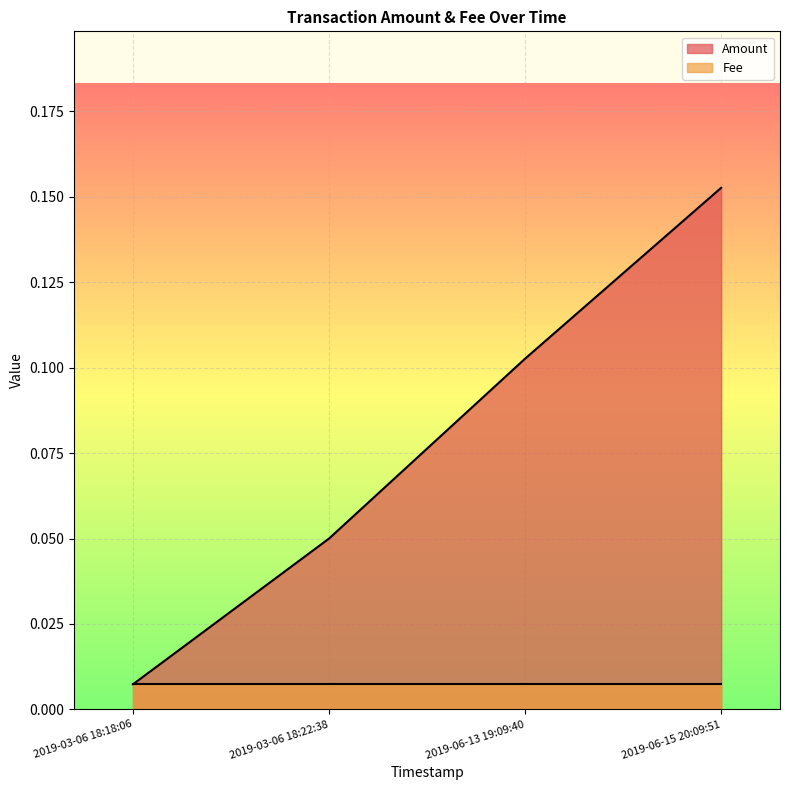

What position from the left is 2019-03-06 18:18:06?

1